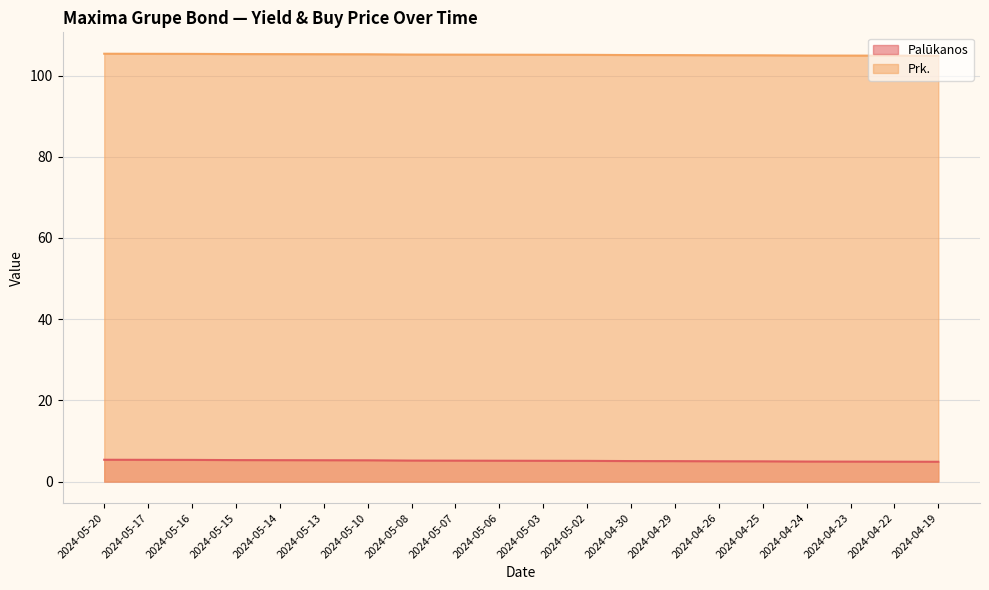

True or false: Palūkanos and Prk. intersect in this chart.

False